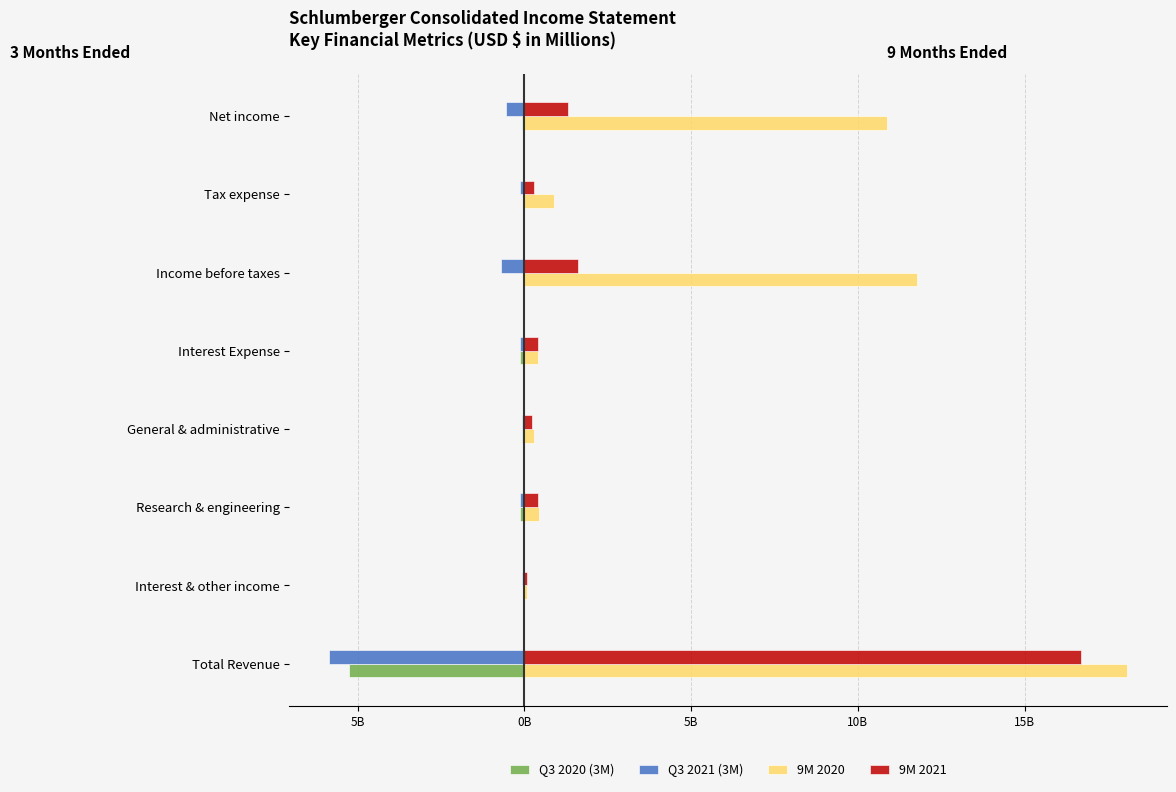

What are all the series names shown in the legend?

Q3 2020 (3M), Q3 2021 (3M), 9M 2020, 9M 2021